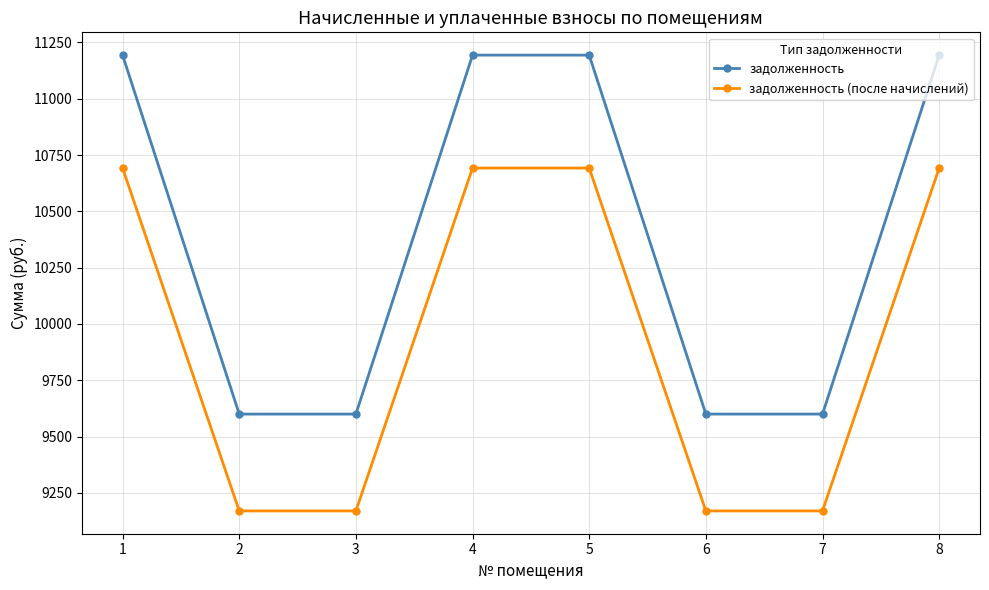

Rank the series at 5 from lowest to highest value.

задолженность (после начислений), задолженность